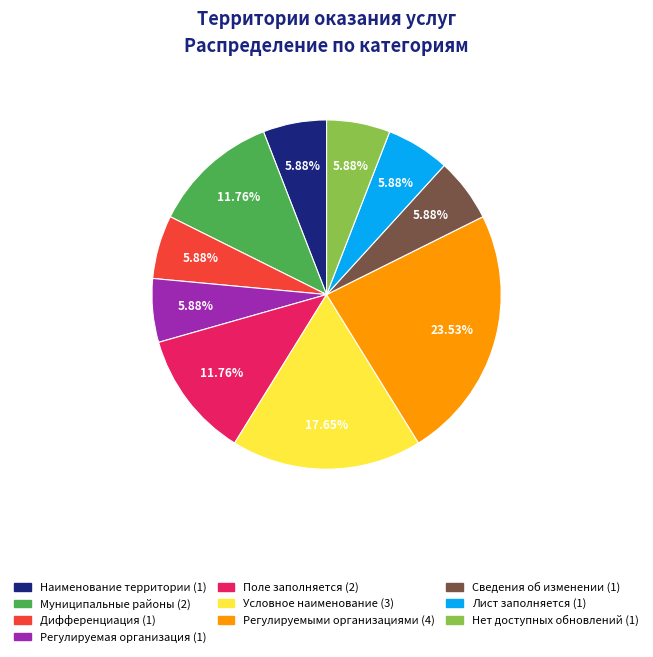

To the nearest percent, what is the difference between the largest and smallest slice percentages?

18%